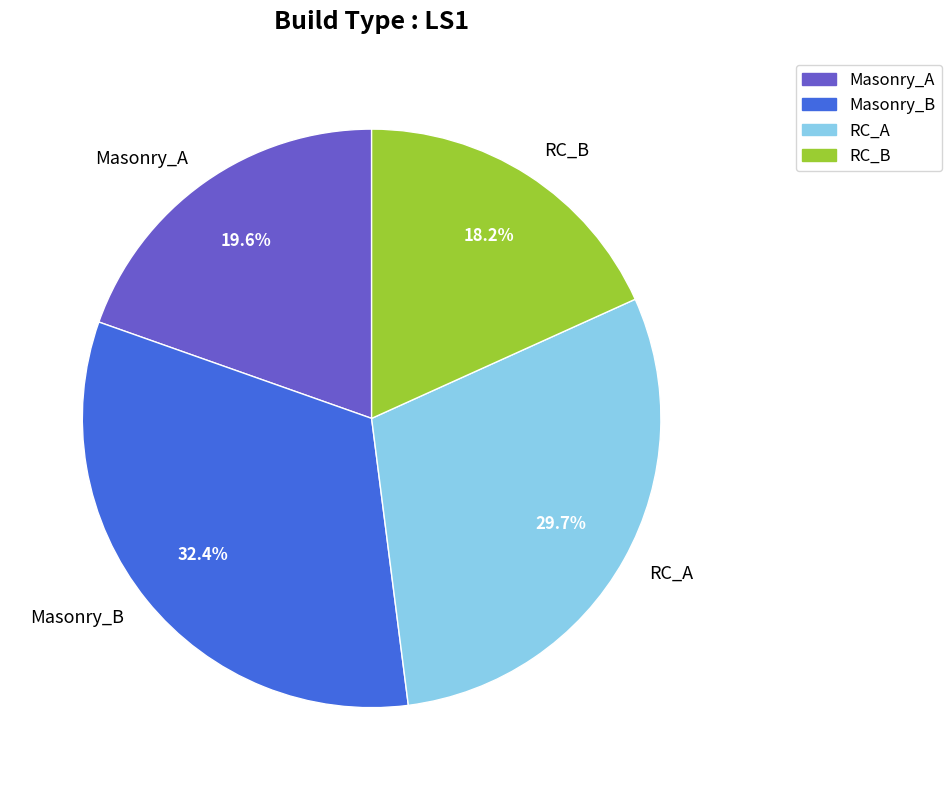

What portion of the pie excludes RC_A?

70.3%